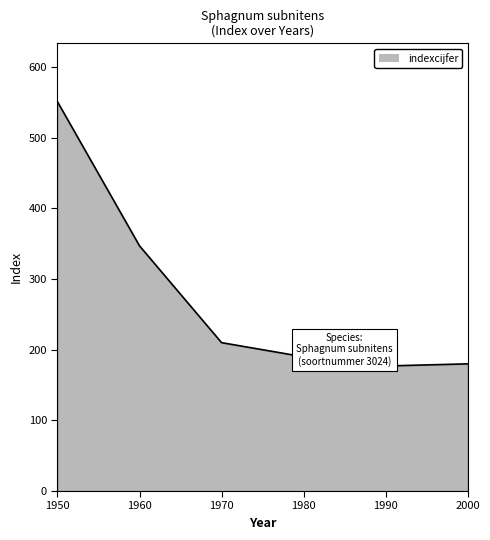

Count the number of categories in the chart.

6